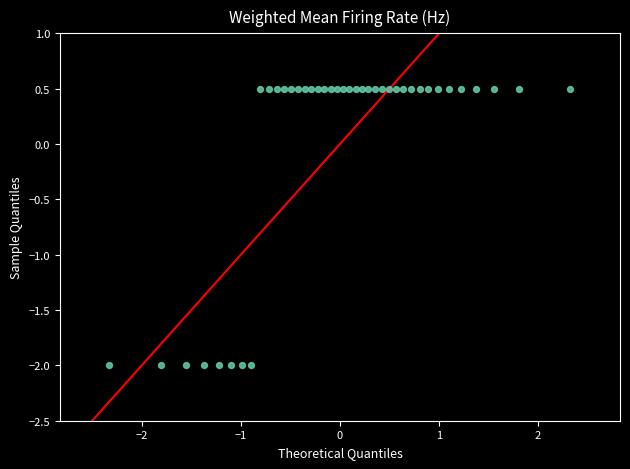

What is the range of Y values (max minus min)?

2.5